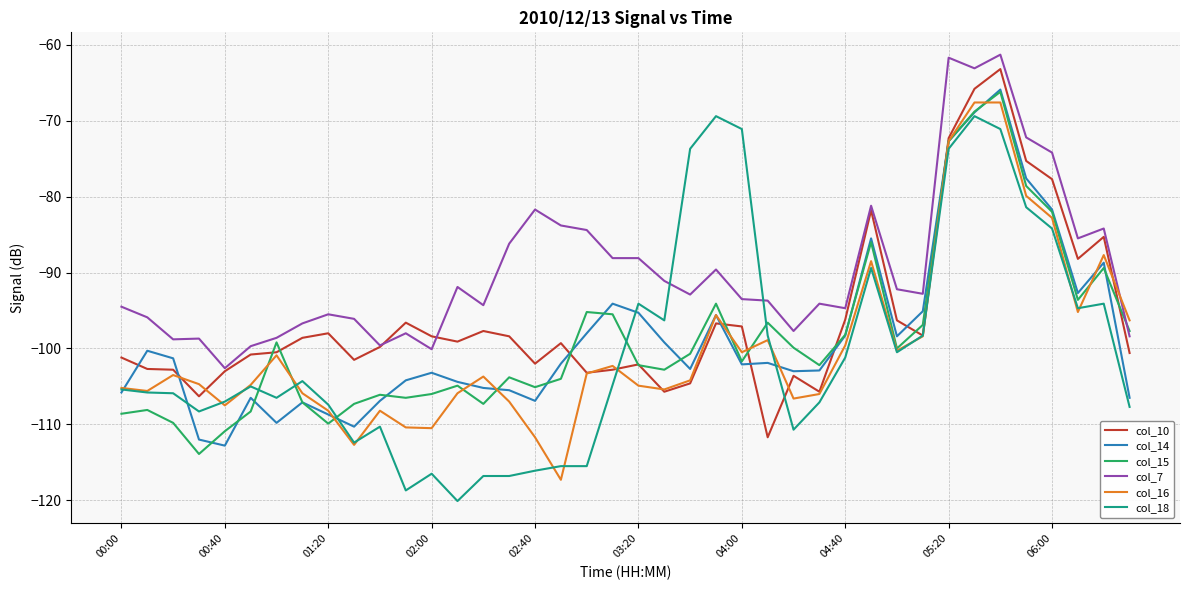

What is the difference between the maximum and minimum values in the col_7 series?

41.3